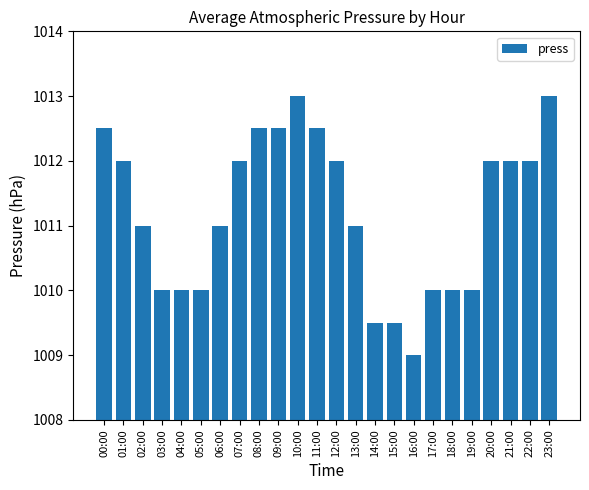

Reading left to right, list all the values displayed in this chart.

1012.5	1012.0	1011.0	1010.0	1010.0	1010.0	1011.0	1012.0	1012.5	1012.5	1013.0	1012.5	1012.0	1011.0	1009.5	1009.5	1009.0	1010.0	1010.0	1010.0	1012.0	1012.0	1012.0	1013.0